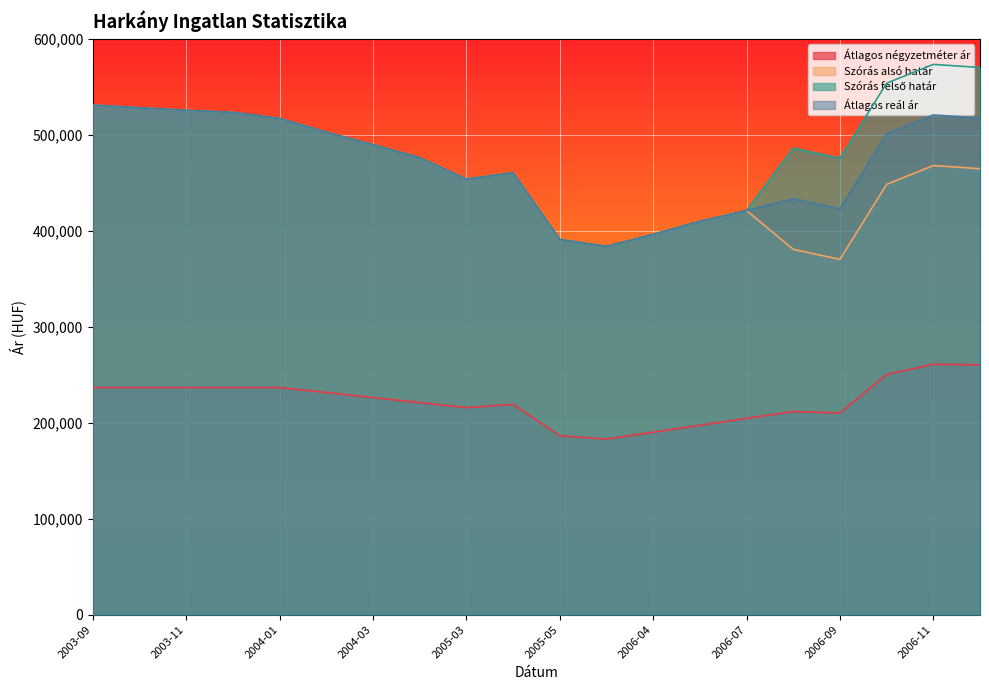

What is the difference between the second highest and second lowest values in the Szórás alsó határ series?

147491